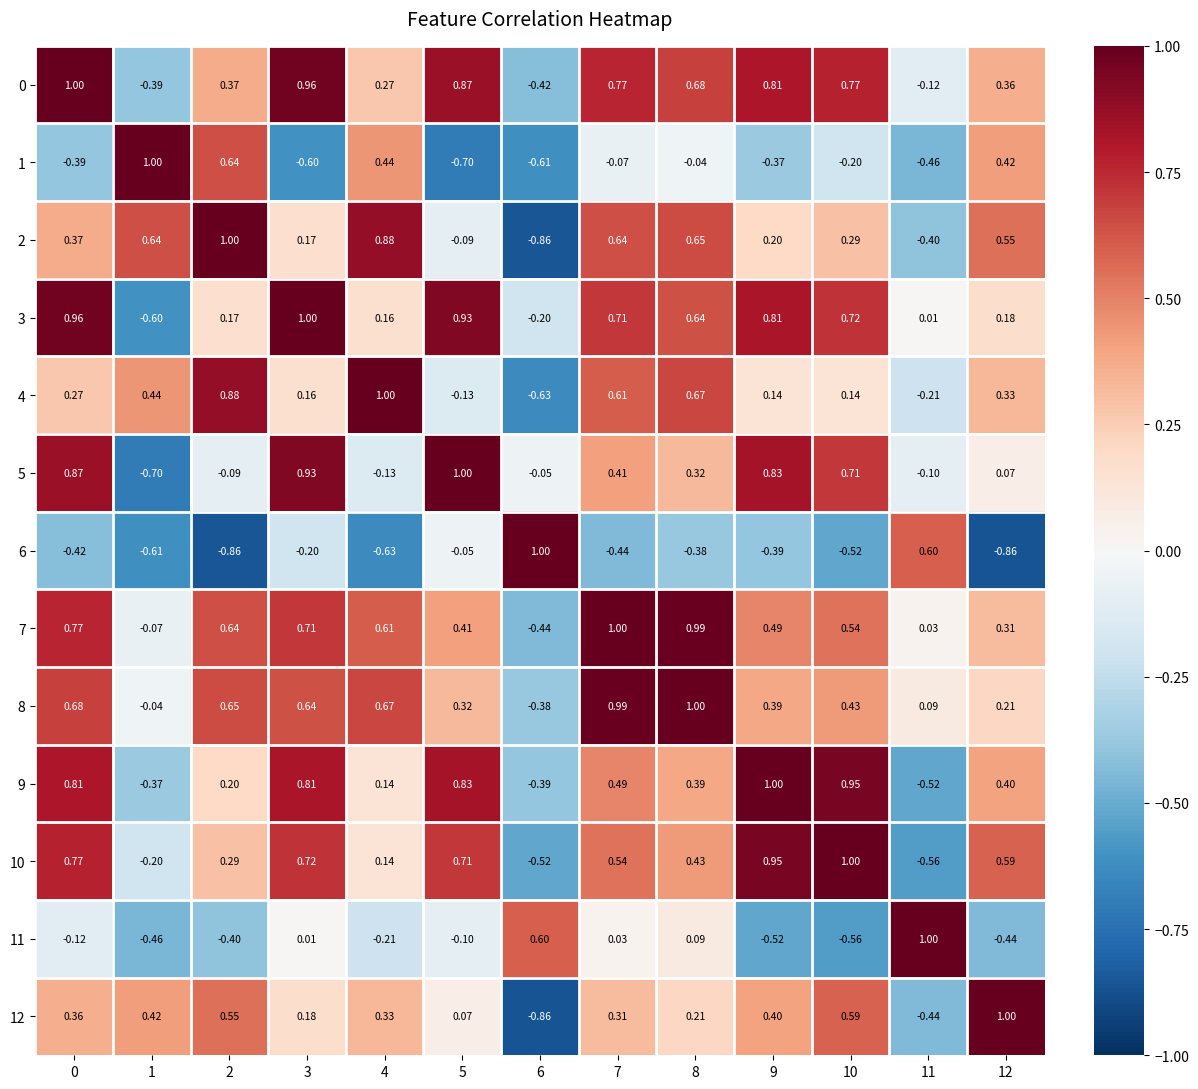

How many distinct data groups are displayed?

13